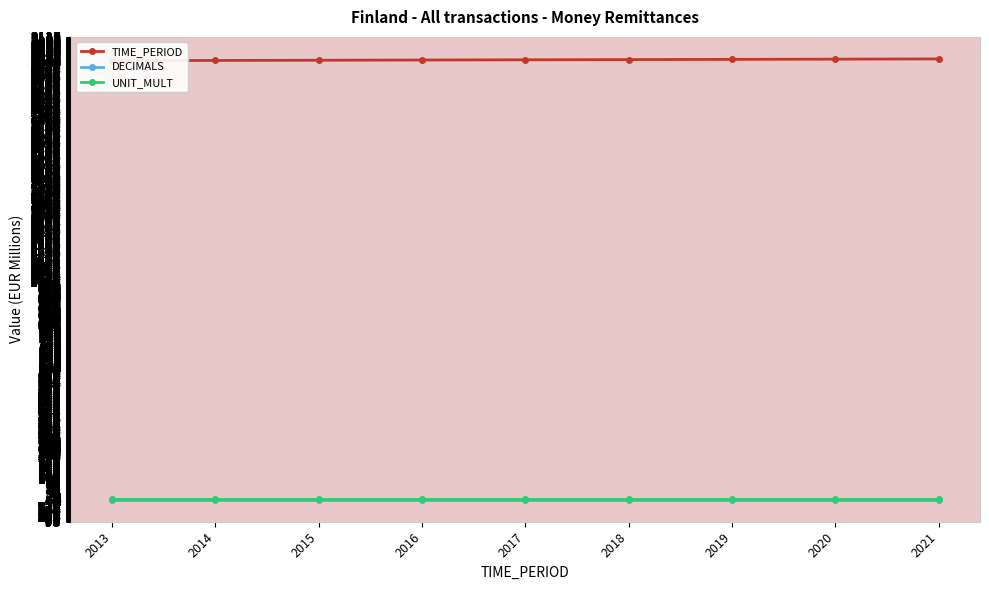

What is the spread (max minus min) of values at 2016?

2013